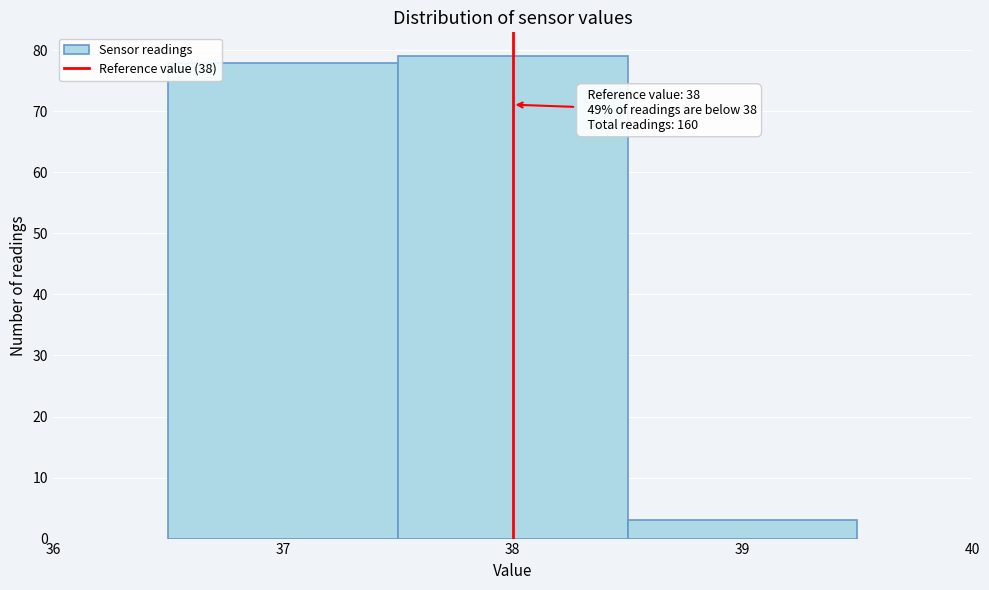

Over which range of the x-axis is the bar tallest?

37.5 to 38.5